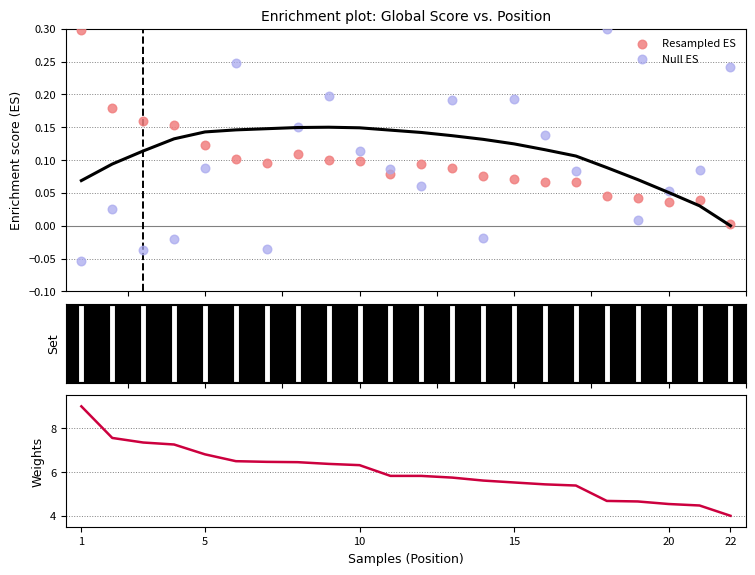

Which series has the largest total across all categories?

Weights